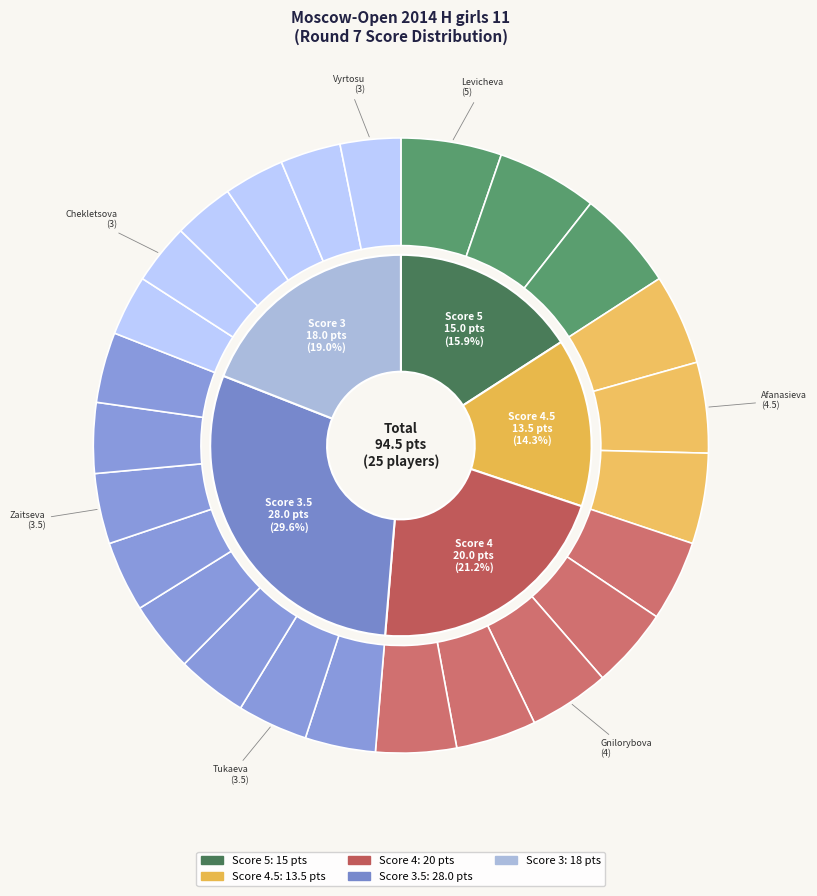

How many slices are in this pie chart?

25